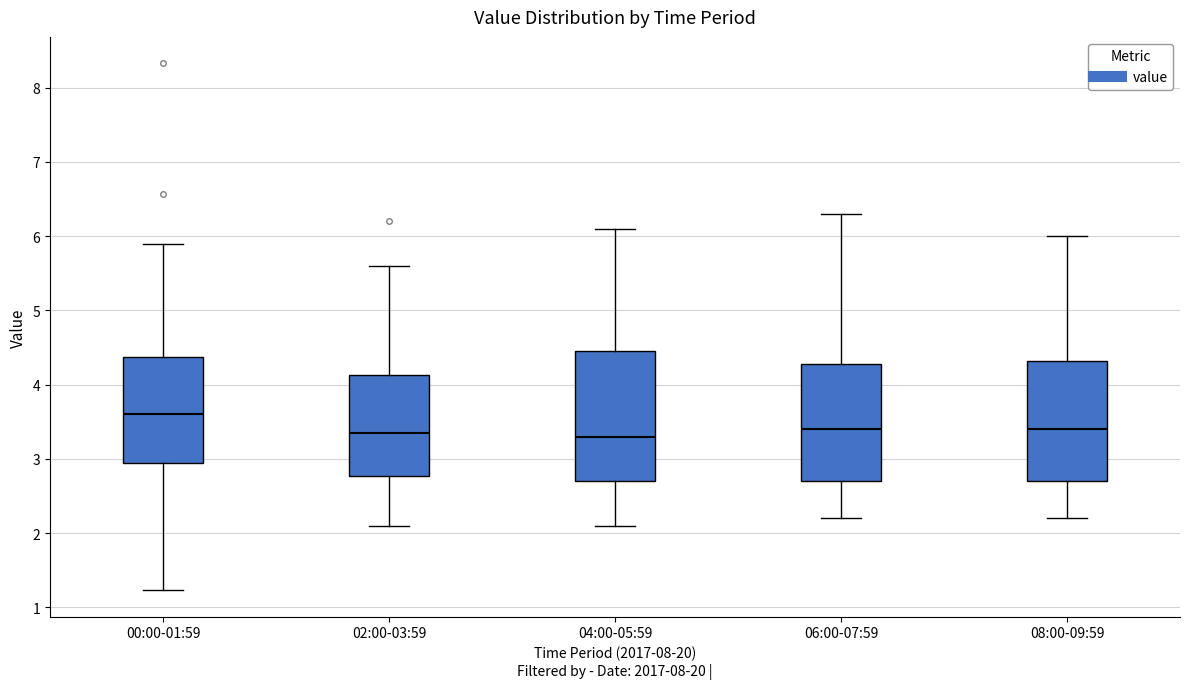

Reading left to right, transcribe this box plot: for each box, give where its median line is, the range the box spans, and where its two whiskers end, as read against the y-axis. The values are not printed on the chart, so give them approximately, as read against the axis.

00:00-01:59: median 3.6, box 3.0 to 4.4, whiskers 1.2 to 5.9
02:00-03:59: median 3.4, box 2.8 to 4.1, whiskers 2.1 to 5.6
04:00-05:59: median 3.3, box 2.7 to 4.5, whiskers 2.1 to 6.1
06:00-07:59: median 3.4, box 2.7 to 4.3, whiskers 2.2 to 6.3
08:00-09:59: median 3.4, box 2.7 to 4.3, whiskers 2.2 to 6.0